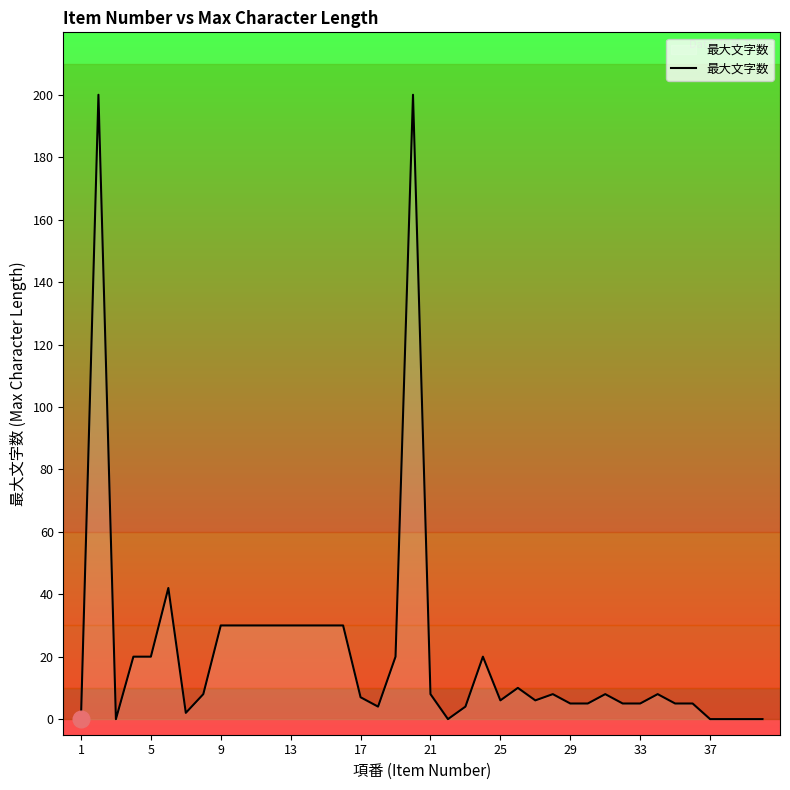

Count the number of categories in the chart.

40